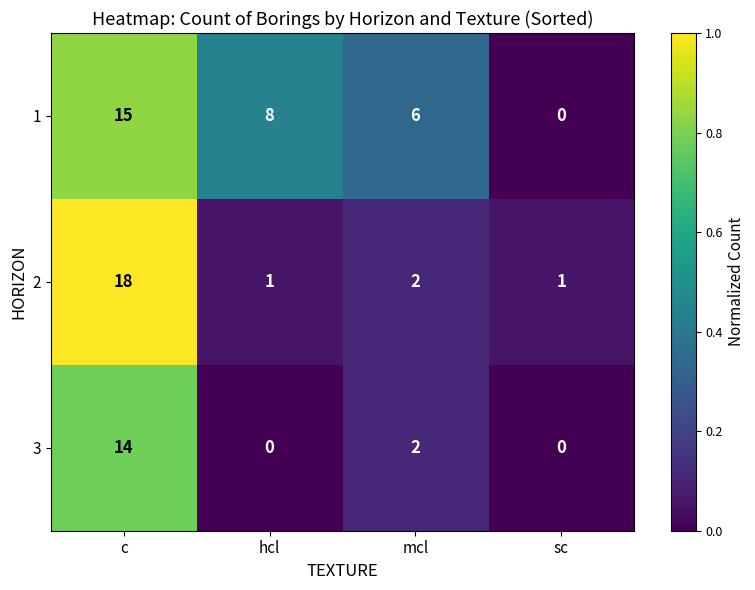

Reading right to left, list all the values displayed in this chart.

1: 0	6	8	15
2: 1	2	1	18
3: 0	2	0	14